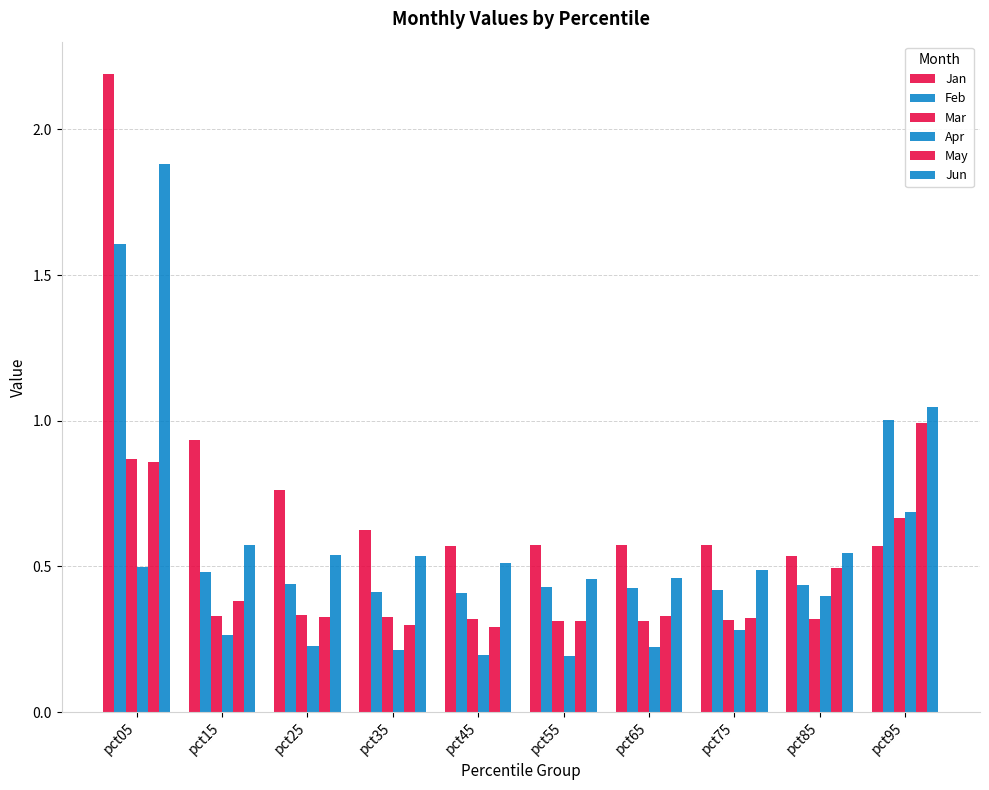

How many bars are there in each group?

6